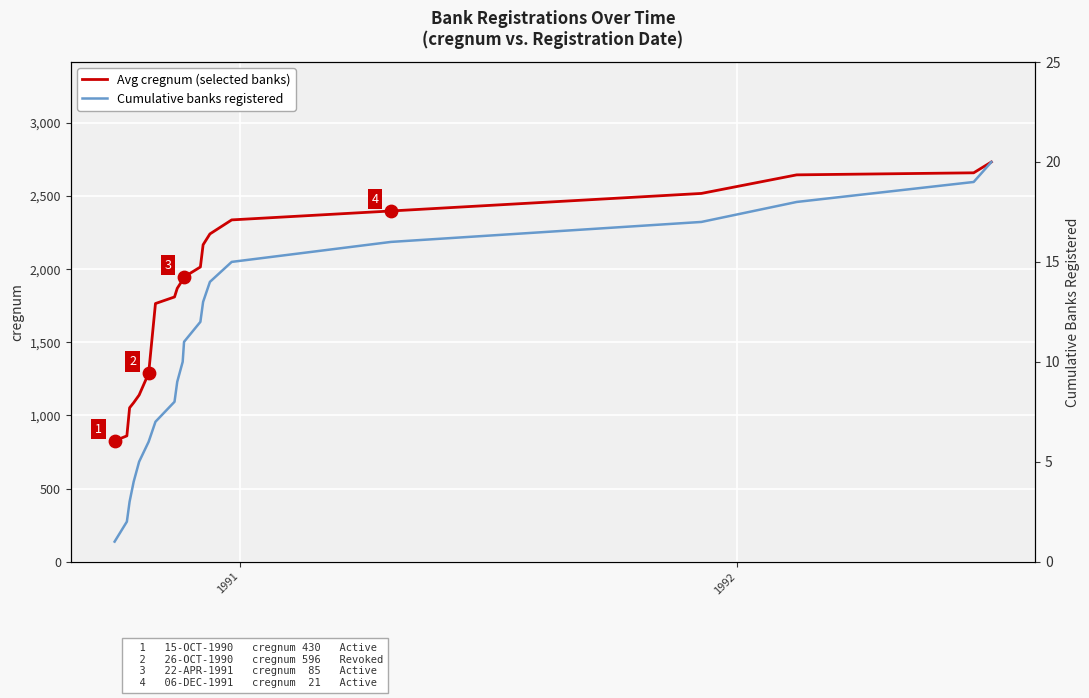

Which series contains the highest Y value?

Avg cregnum (selected banks)